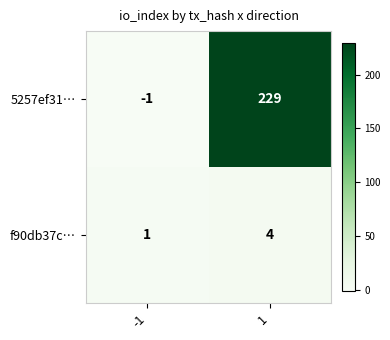

What is the sum of all f90db37c… values?

5